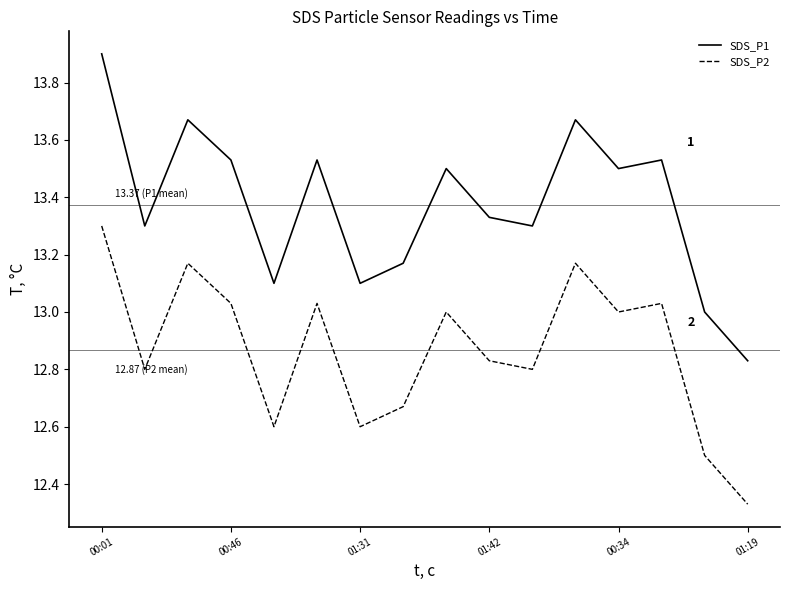

How many interior local valleys does the SDS_P2 series have?

5